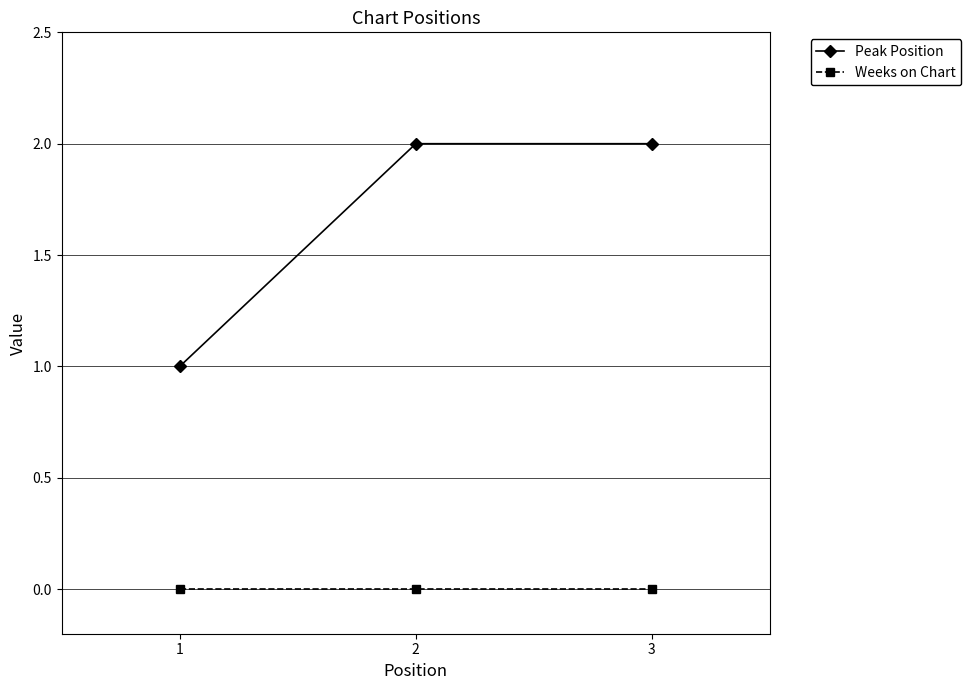

At 3, list the series in order from smallest to largest.

Weeks on Chart, Peak Position